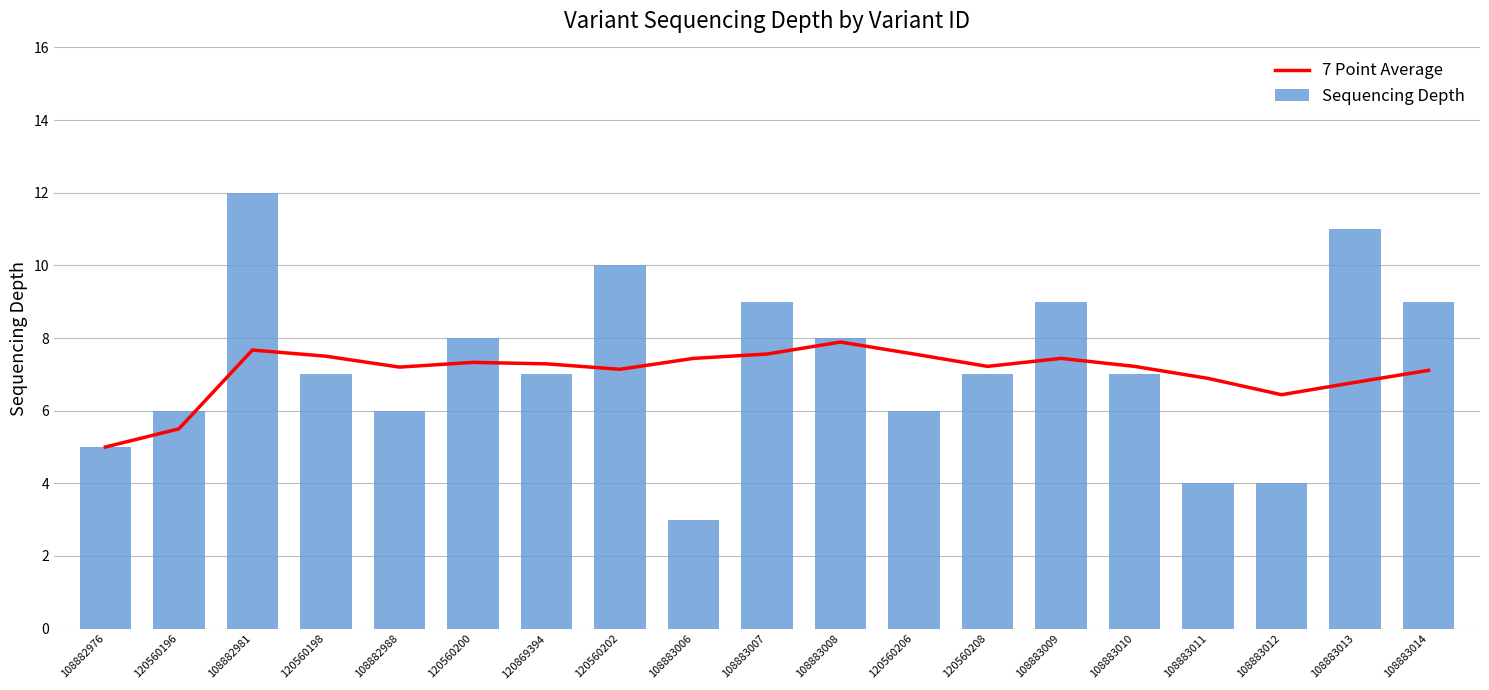

List the series in order of their peak value, lowest first.

7 Point Average, Sequencing Depth